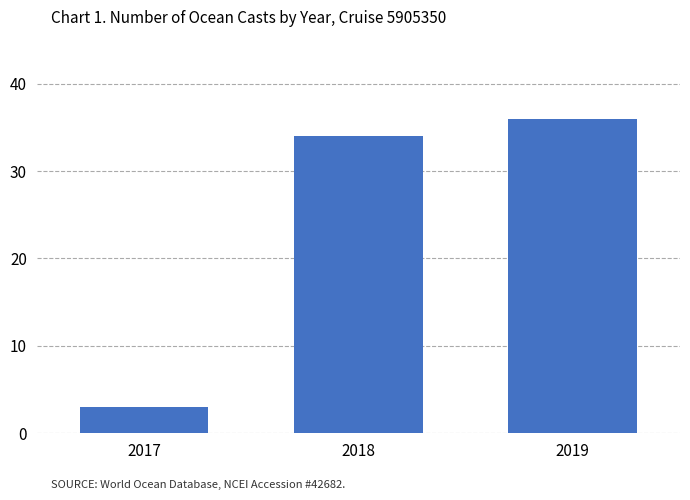

Which label corresponds to the smallest value in the chart?

2017